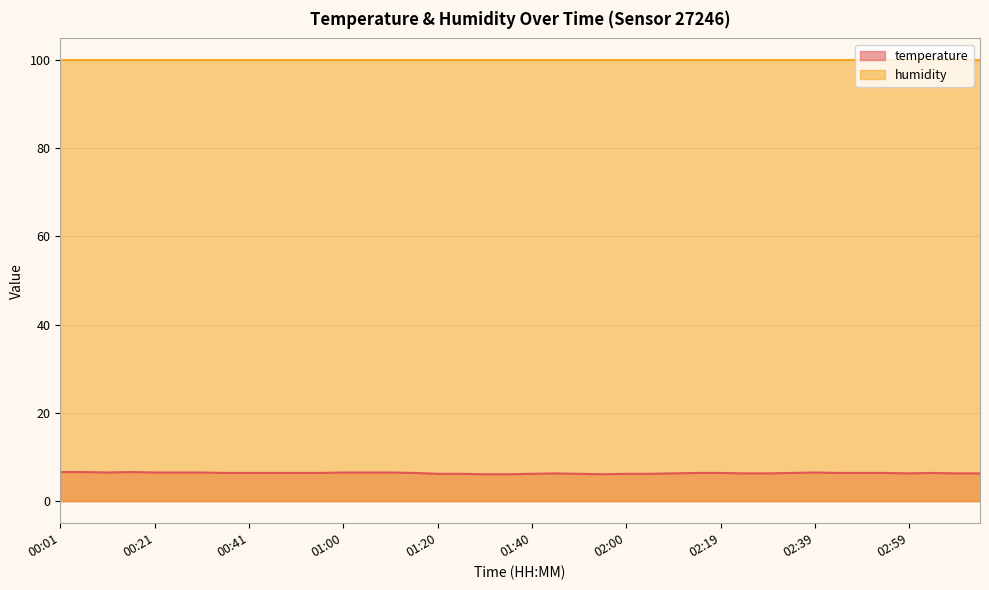

True or false: the data shows 6.3 at 01:45.

True